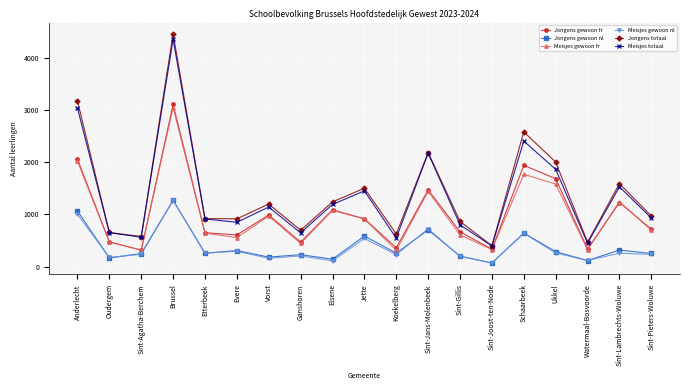

At which category does Jongens totaal reach its first local valley?

Sint-Agatha-Berchem